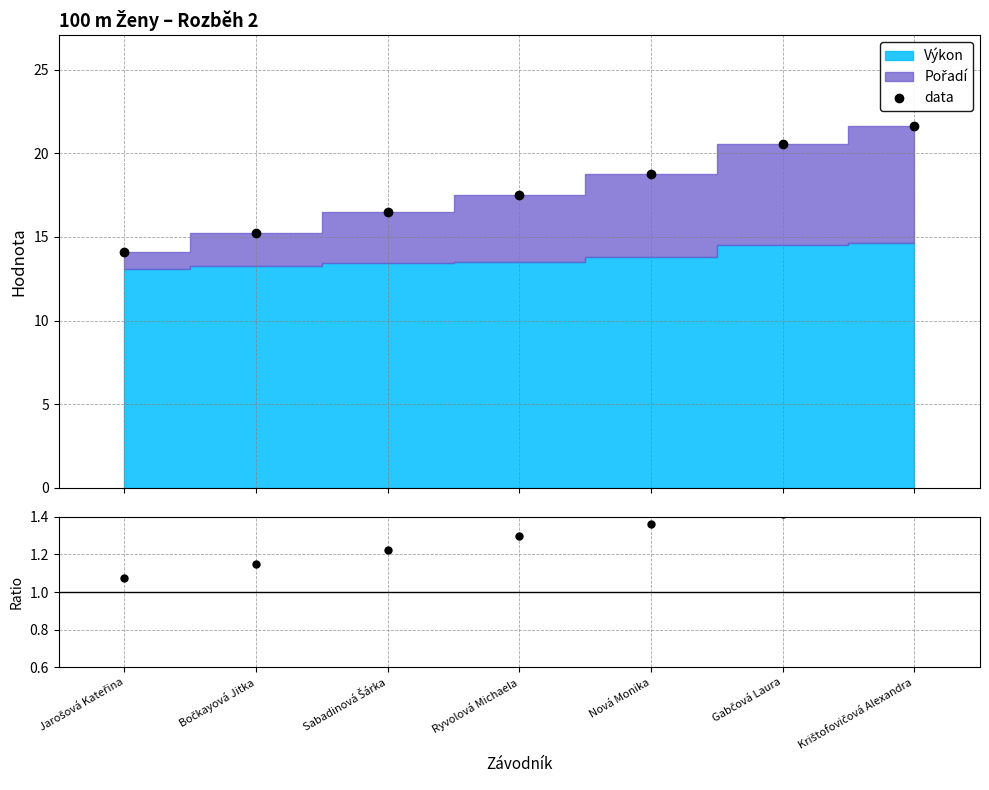

What is the value of the 1st point from the left?

1.1